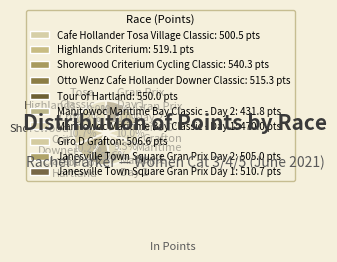

Does any single category account for the majority?

No